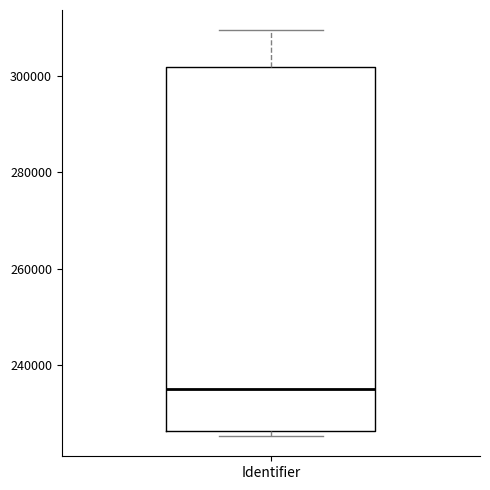

Read this box plot against the y-axis: the position of the median line, the range covered by the box, and the ends of both whiskers. The values are not printed on the chart, so give them approximately, as read against the axis.

median 236000, box 226000 to 302000, whiskers 226000 (just below the box's lower edge) to 310000